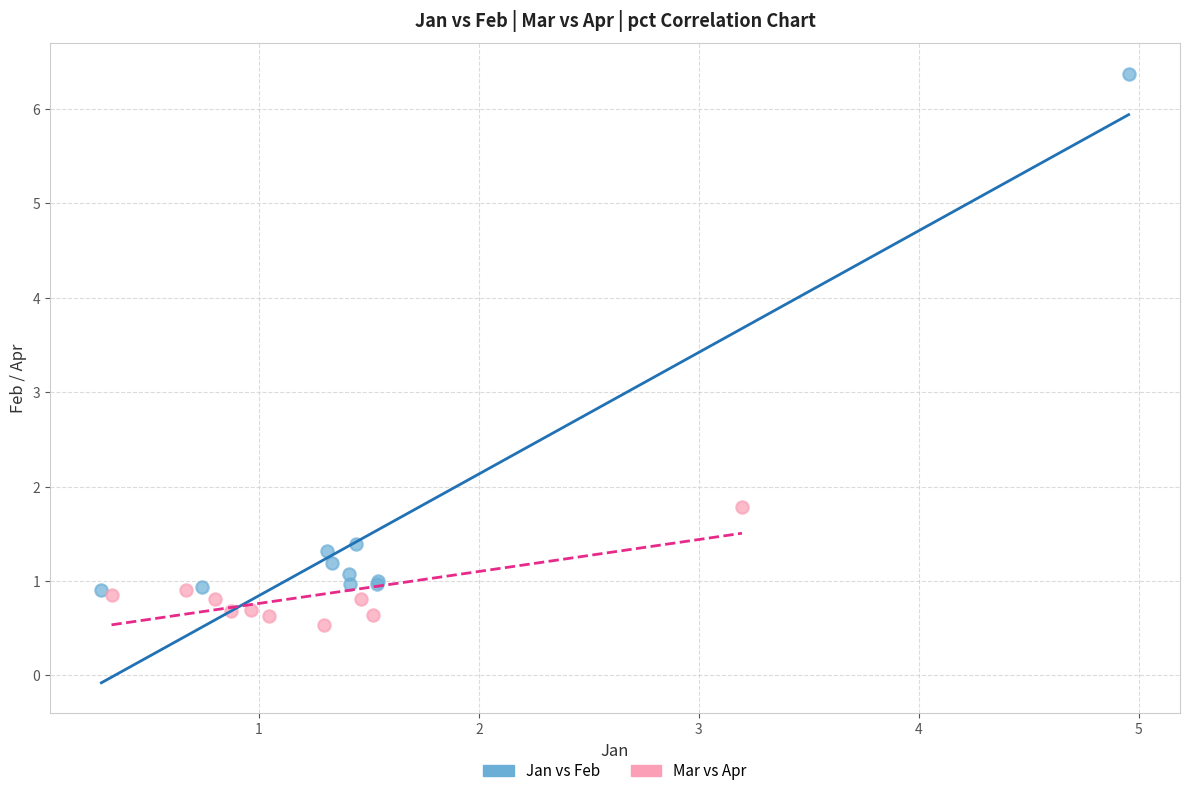

What are all the series names shown in the legend?

Jan vs Feb, Mar vs Apr